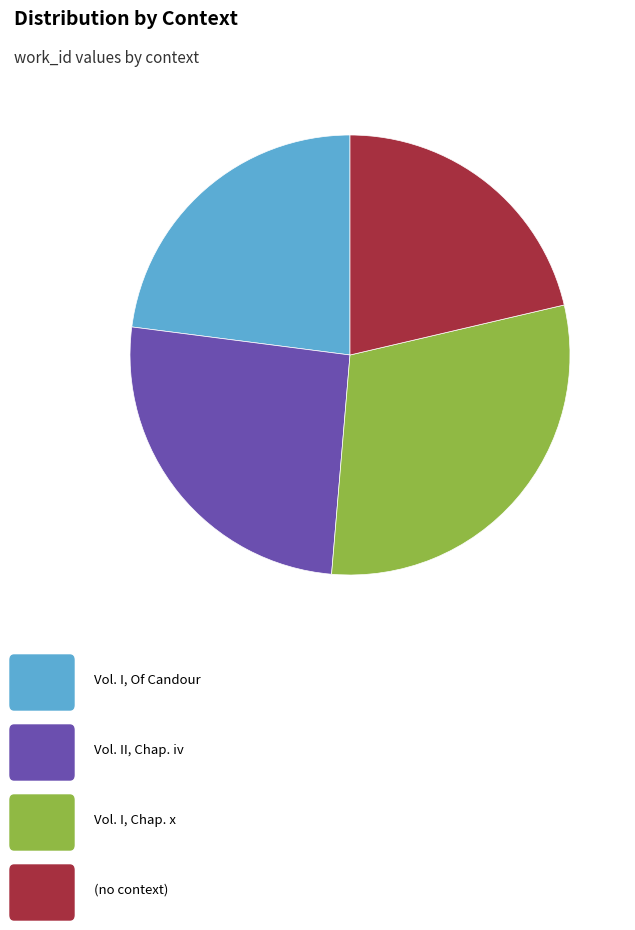

Is there any slice that represents more than half of the pie?

No